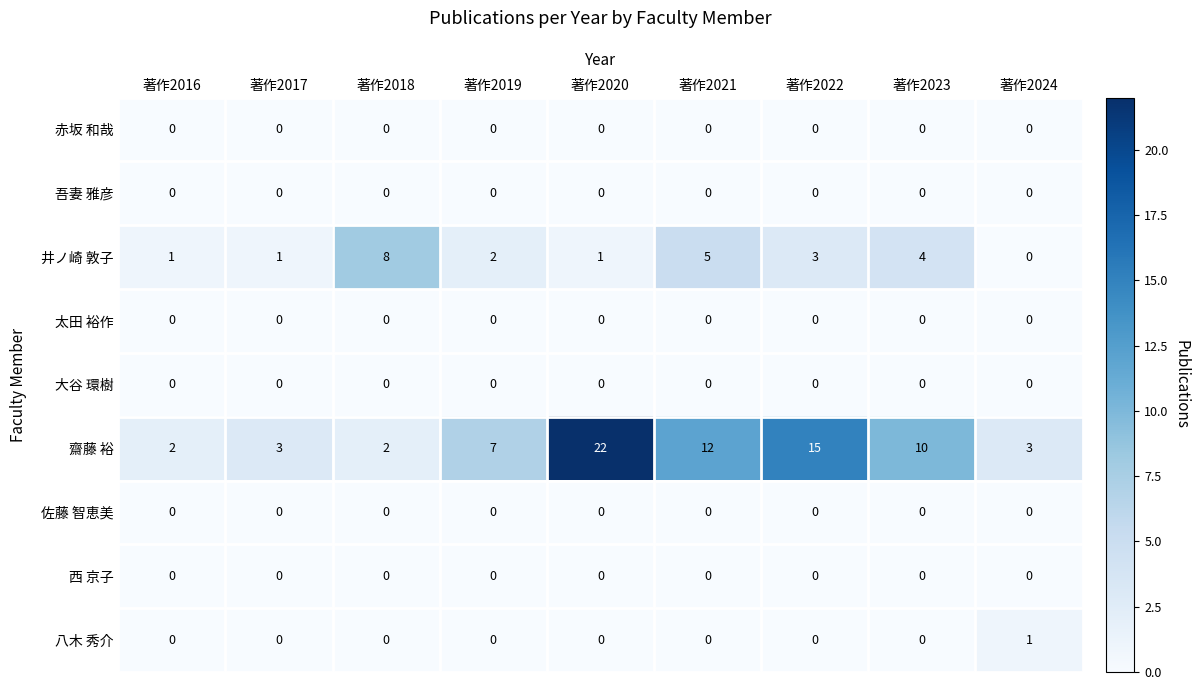

The 佐藤 智恵美 series shows 0 at 著作2024. True or false?

True